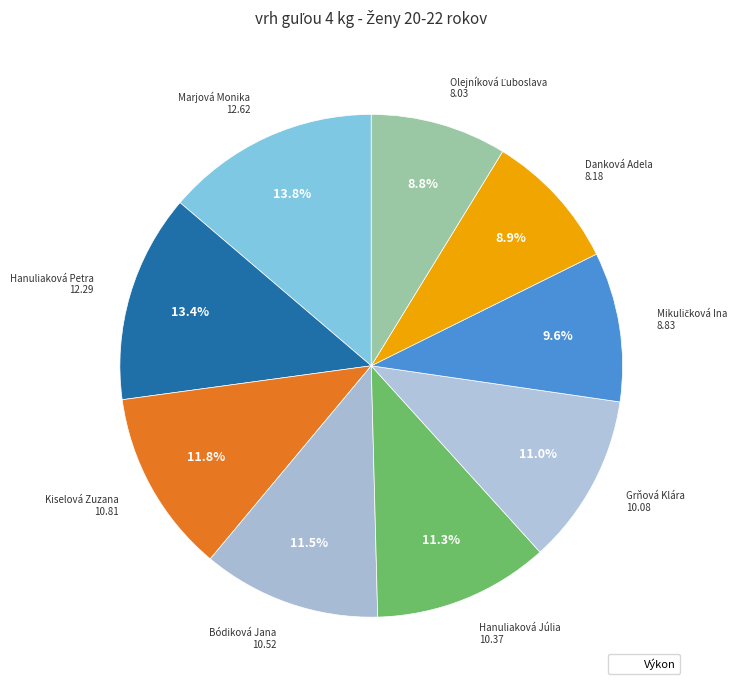

How many segments does this pie chart have?

9